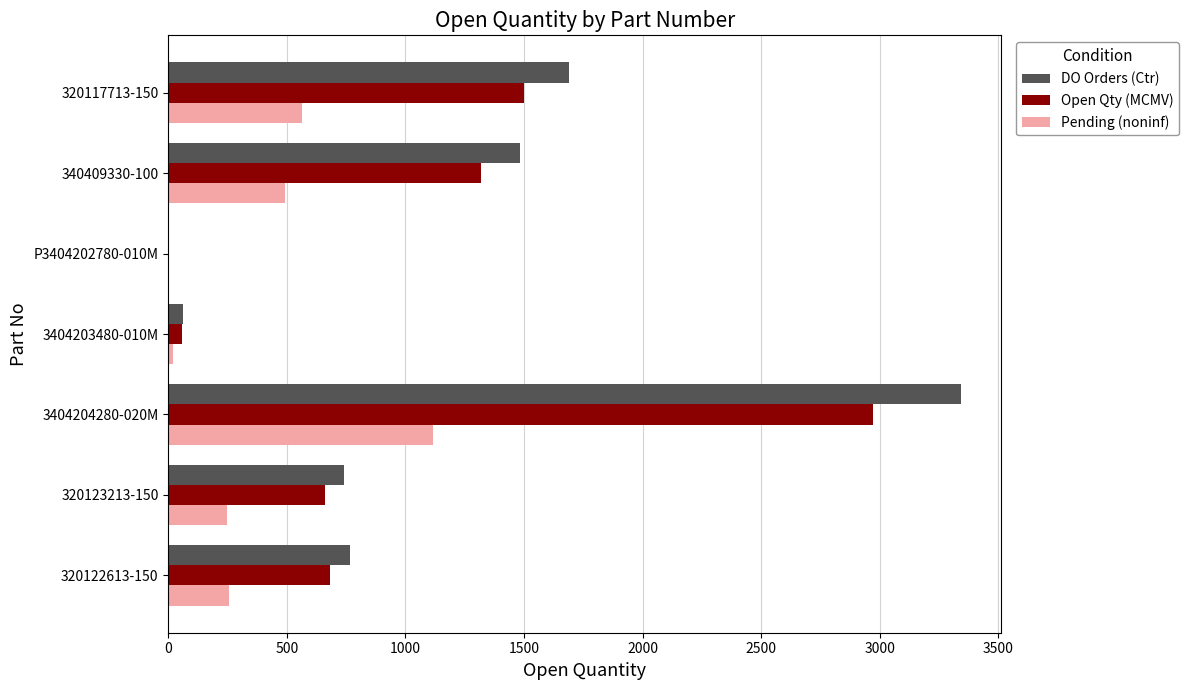

True or false: DO Orders (Ctr) has a value of 989.8 at 320123213-150.

False